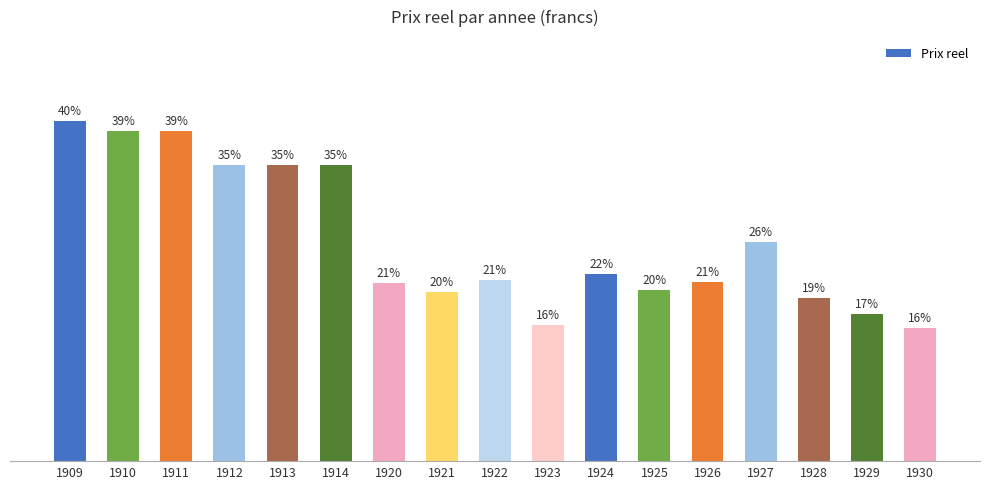

Are the bars horizontal?

No